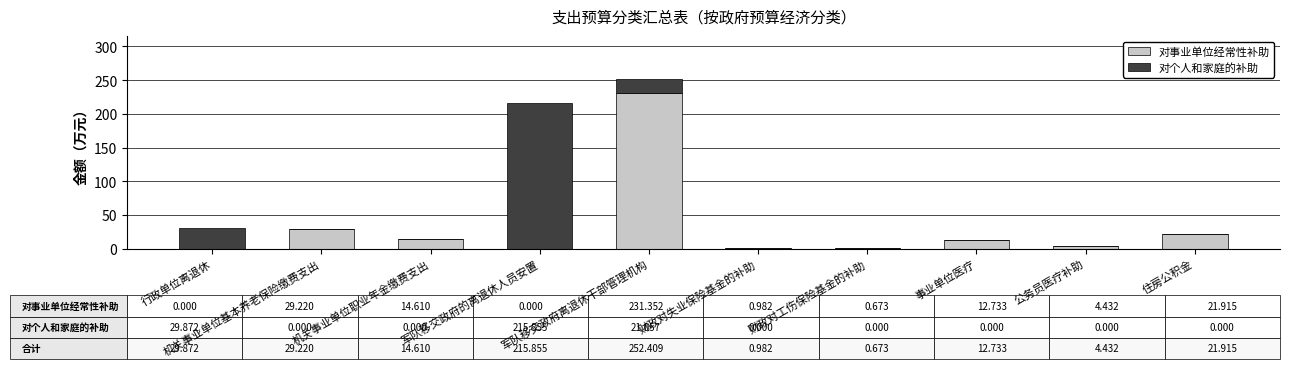

Are the bars grouped side by side (vs. stacked)?

No